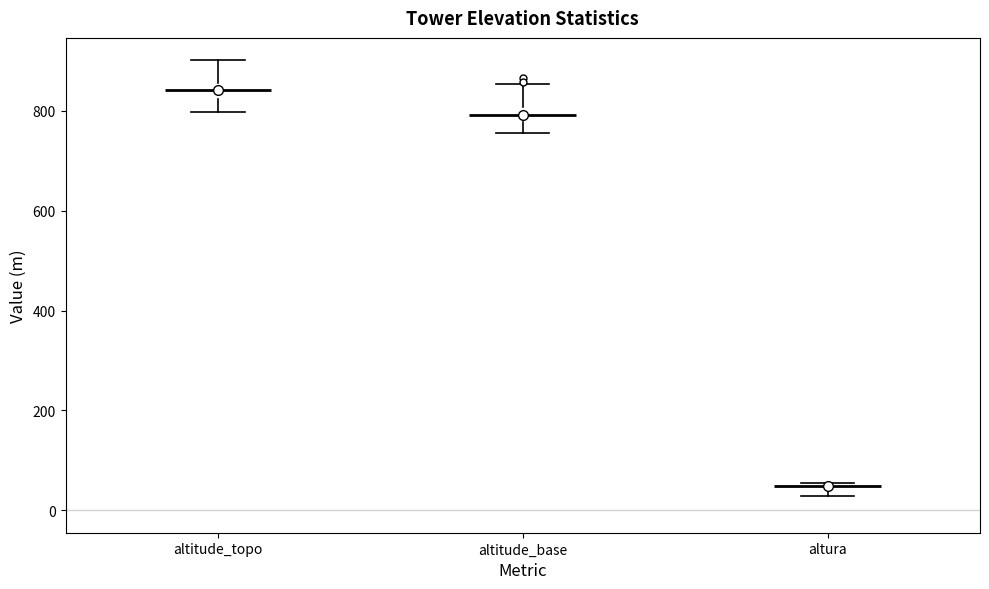

Where is the upper edge of the box for altitude_base on the y-axis? The values are not printed on the chart, so give them approximately, as read against the axis.

800